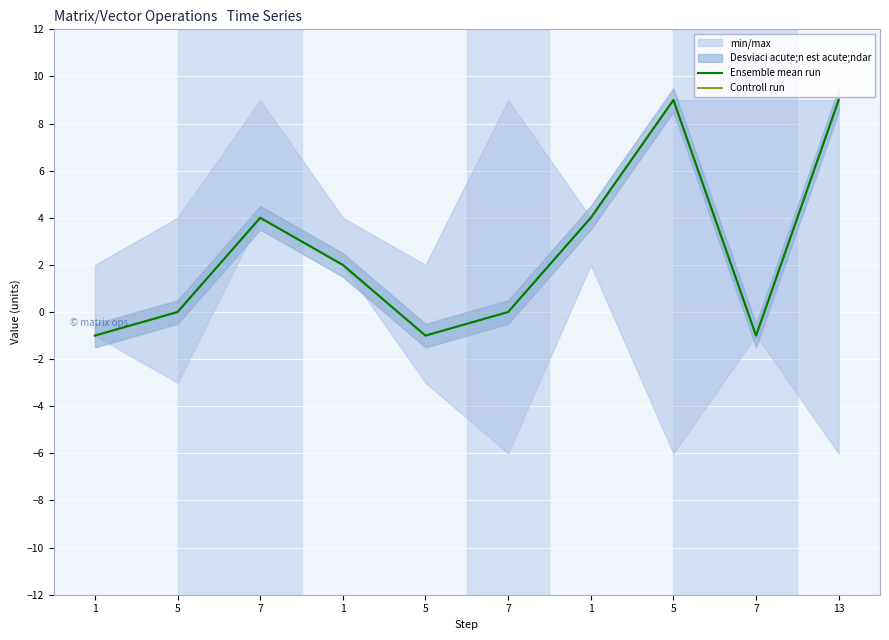

True or false: Ensemble mean run and Controll run cross at least once.

False